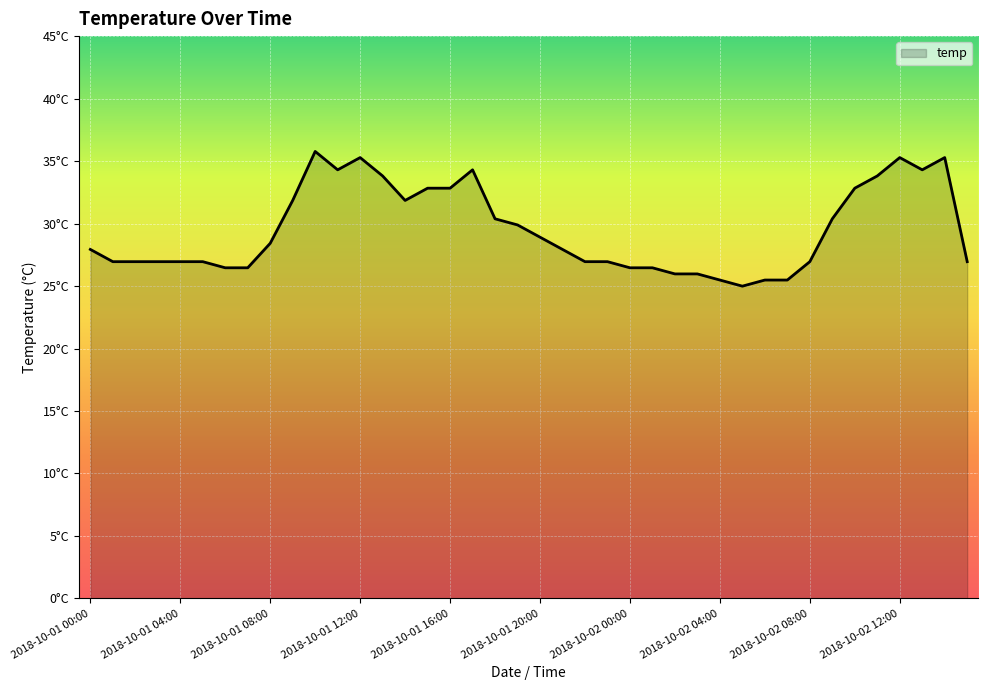

Where does the data first go above 27?

2018-10-01 00:00